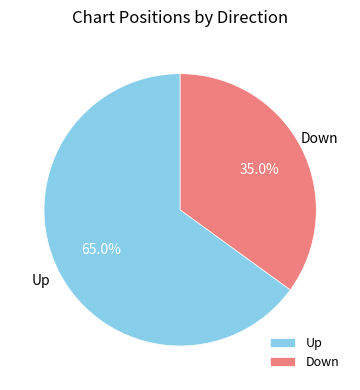

Approximately how many times larger is the value at Down compared to Up?

0.5